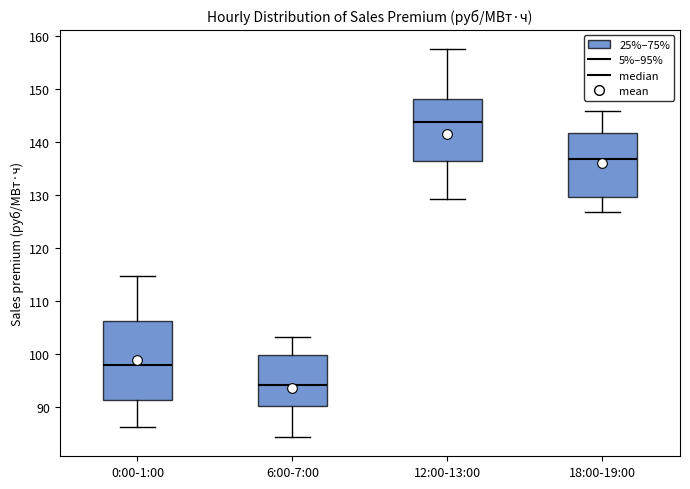

Where does the median line of the box for 18:00-19:00 sit on the y-axis? The values are not printed on the chart, so give them approximately, as read against the axis.

137